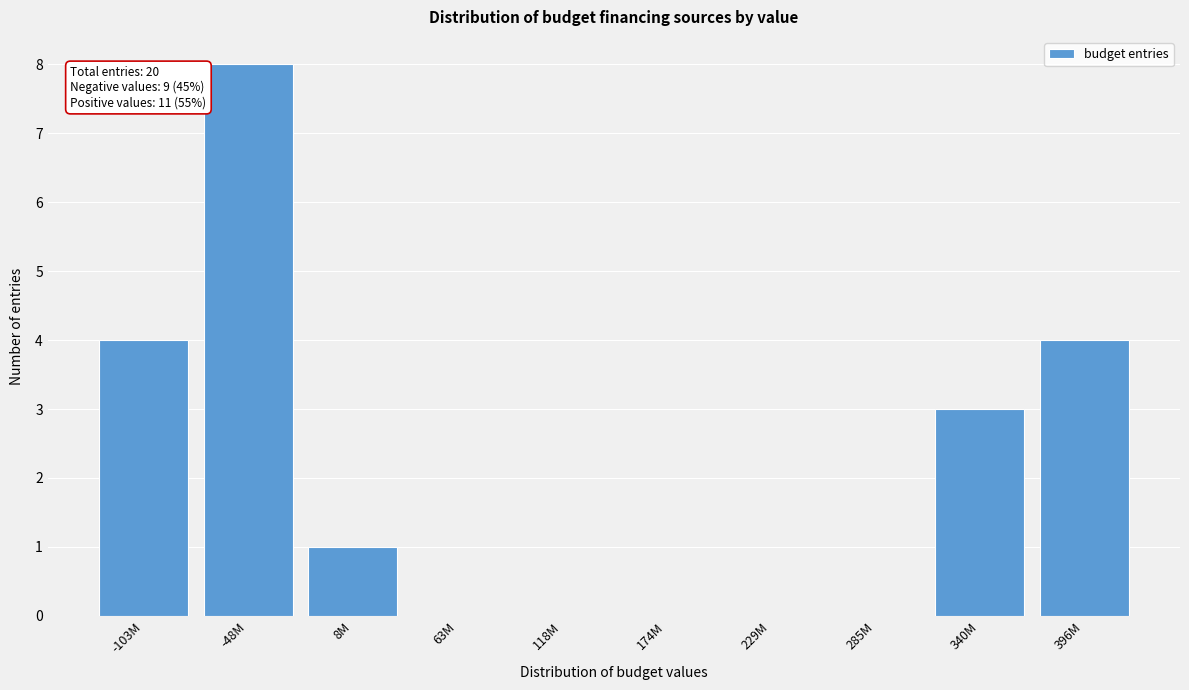

True or false: the data shows 12 at -48M.

False